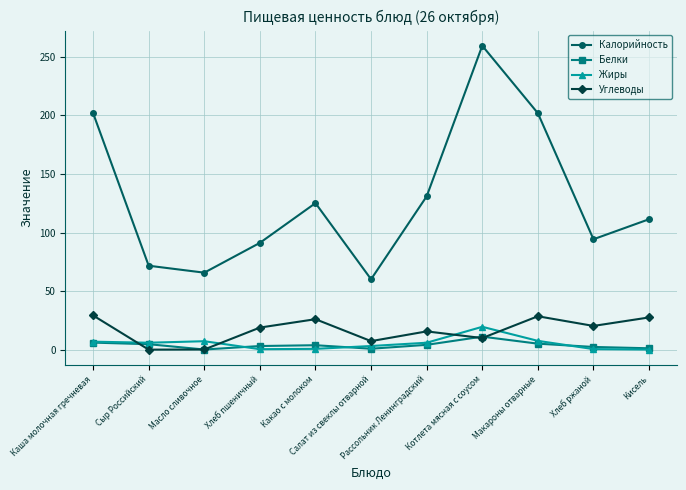

True or false: Жиры and Калорийность cross at least once.

False